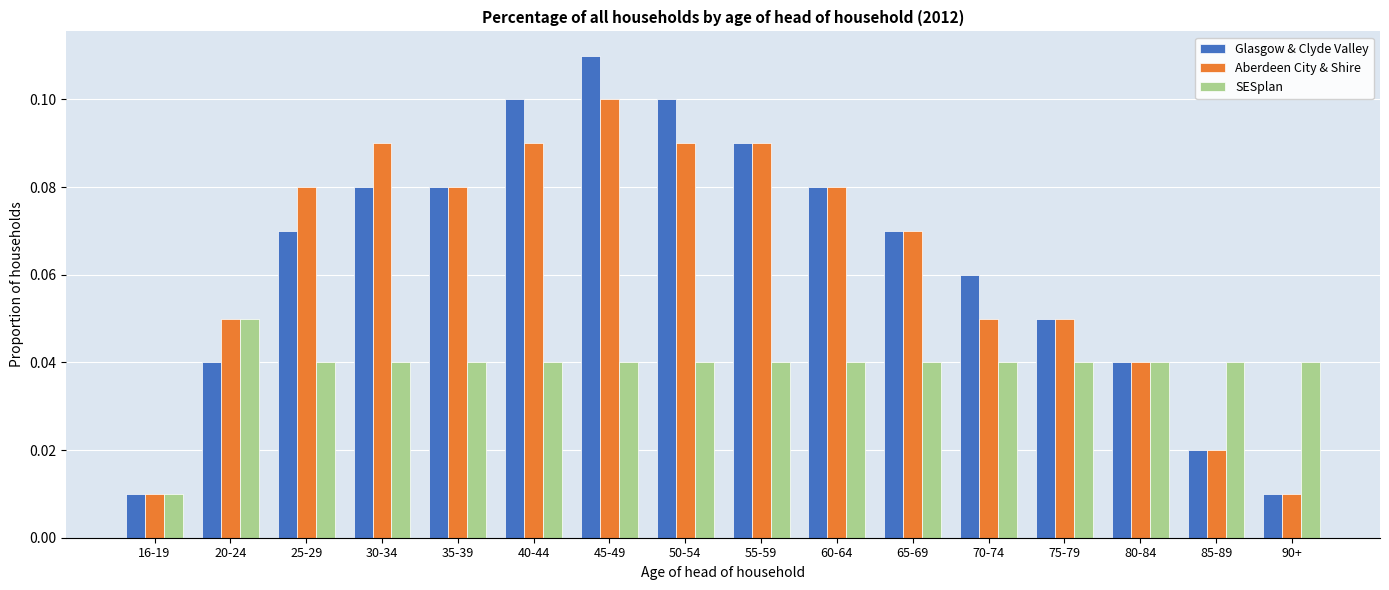

What is the sum of all SESplan values?

0.6